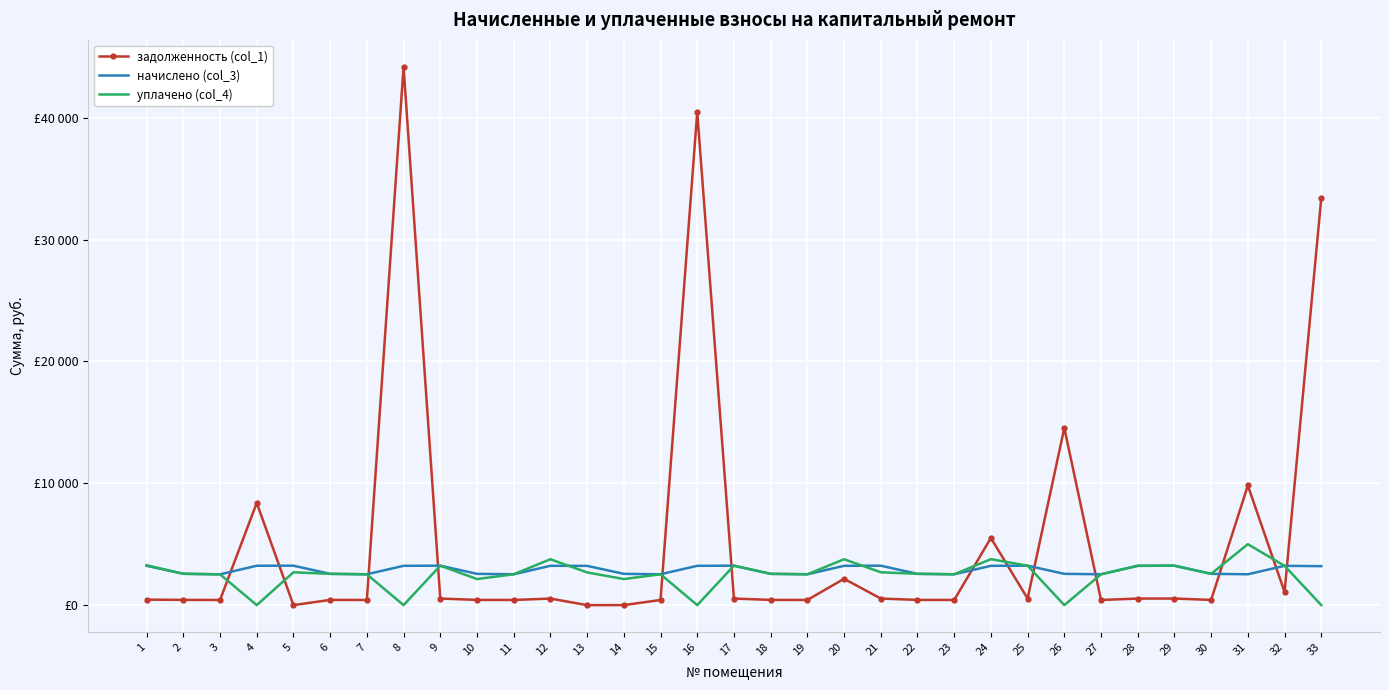

What are all the series names shown in the legend?

задолженность (col_1), начислено (col_3), уплачено (col_4)